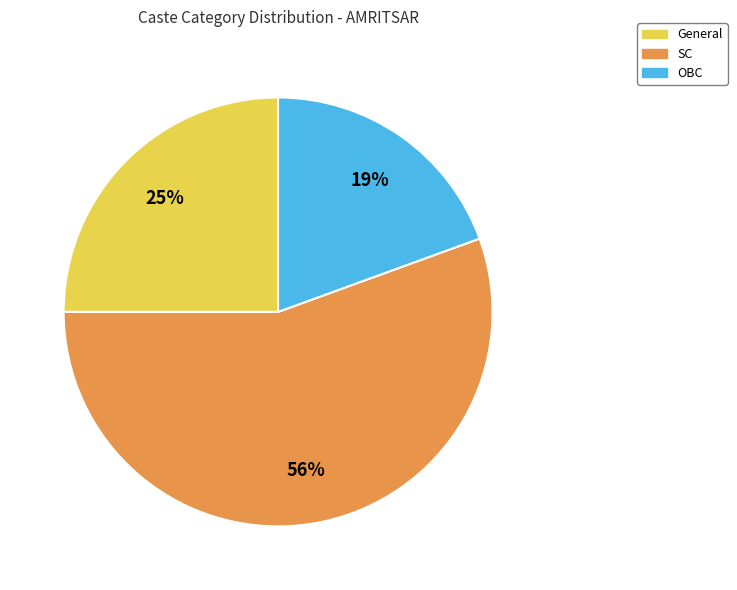

Approximately how many times larger is the value at OBC compared to SC?

0.3